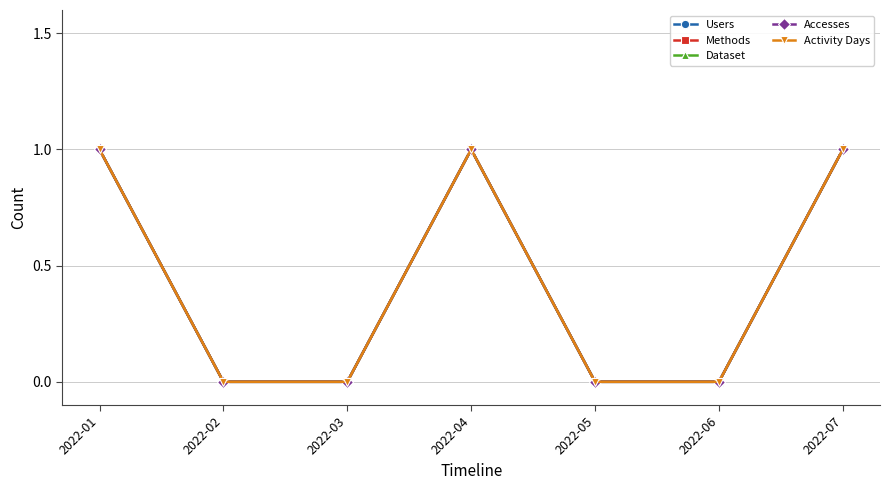

What is the difference between the Activity Days values at 2022-02 and 2022-01?

1